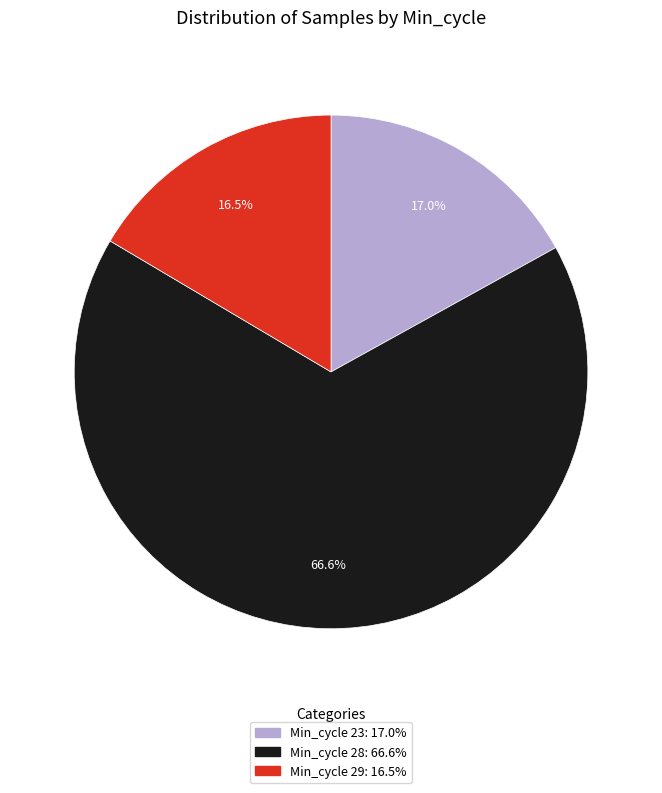

Is there a majority slice in this chart?

Yes